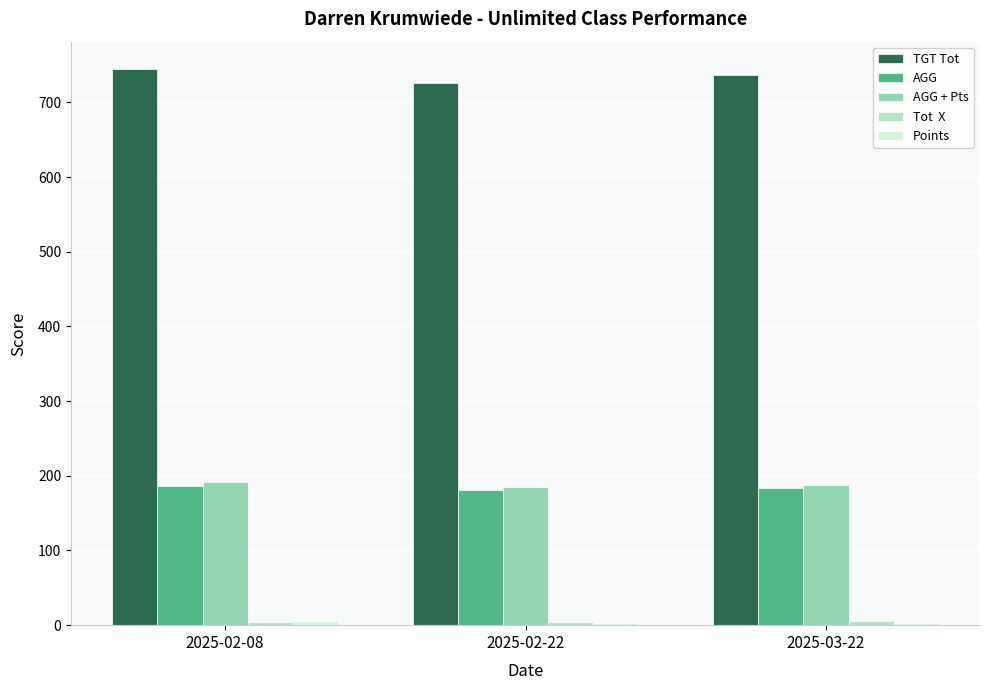

What is the greatest value displayed?

744.0